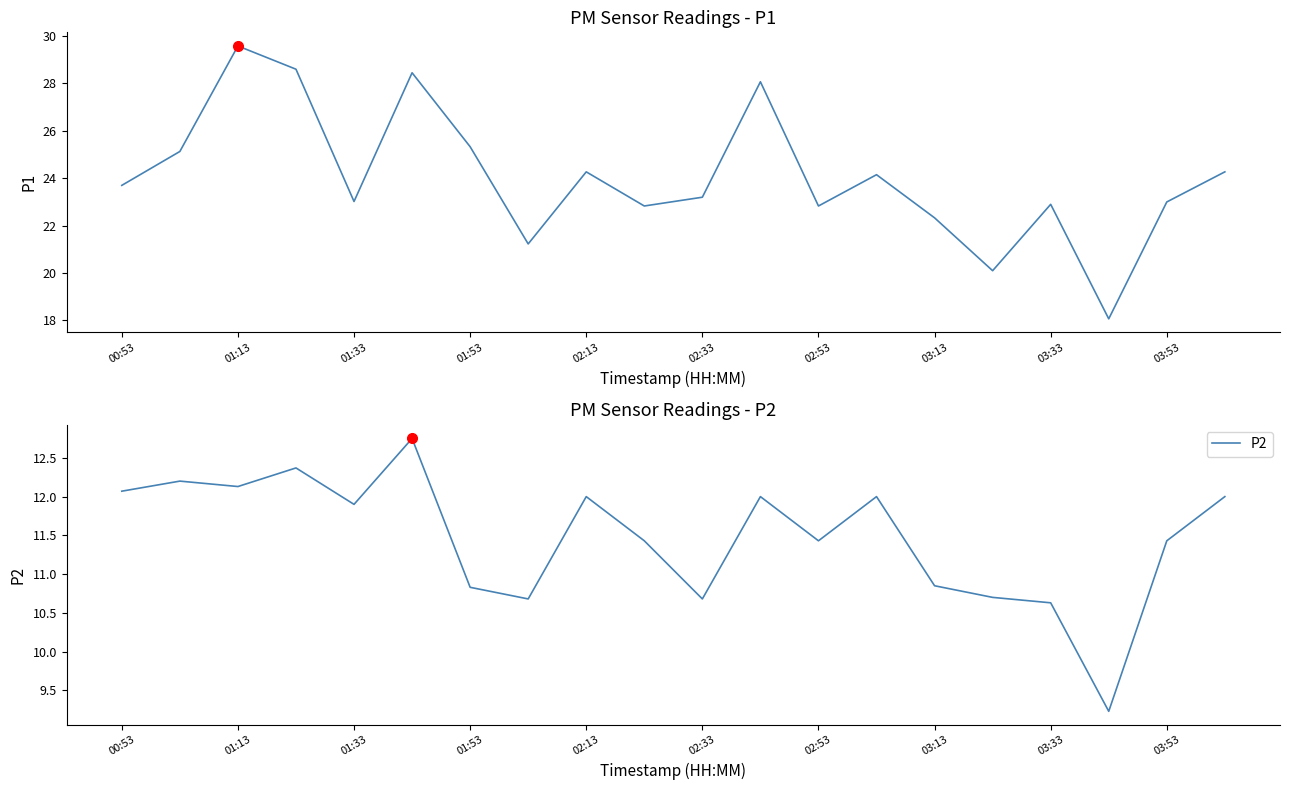

At which label does P2 first exceed 11?

00:53